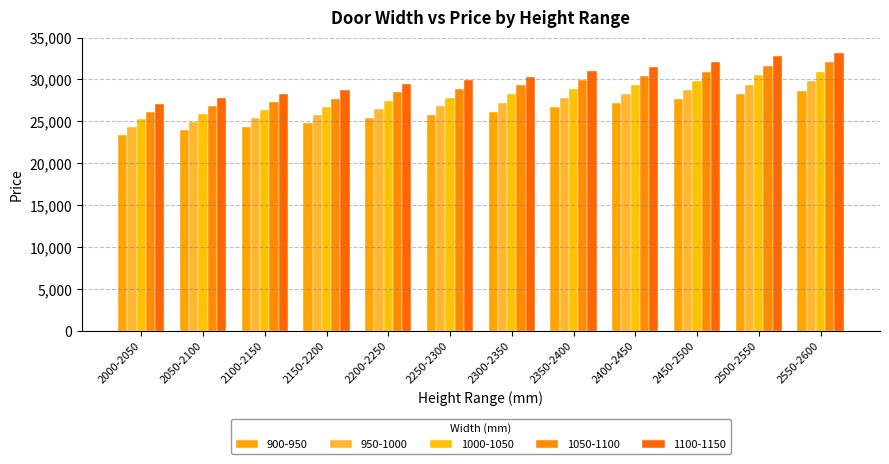

Which category has the highest value in the 1100-1150 series?

2550-2600